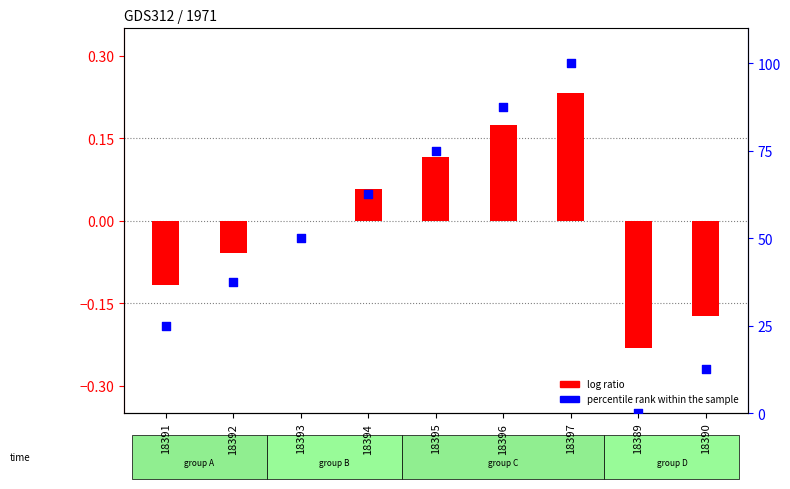

Which series has the largest total across all categories?

percentile rank within the sample